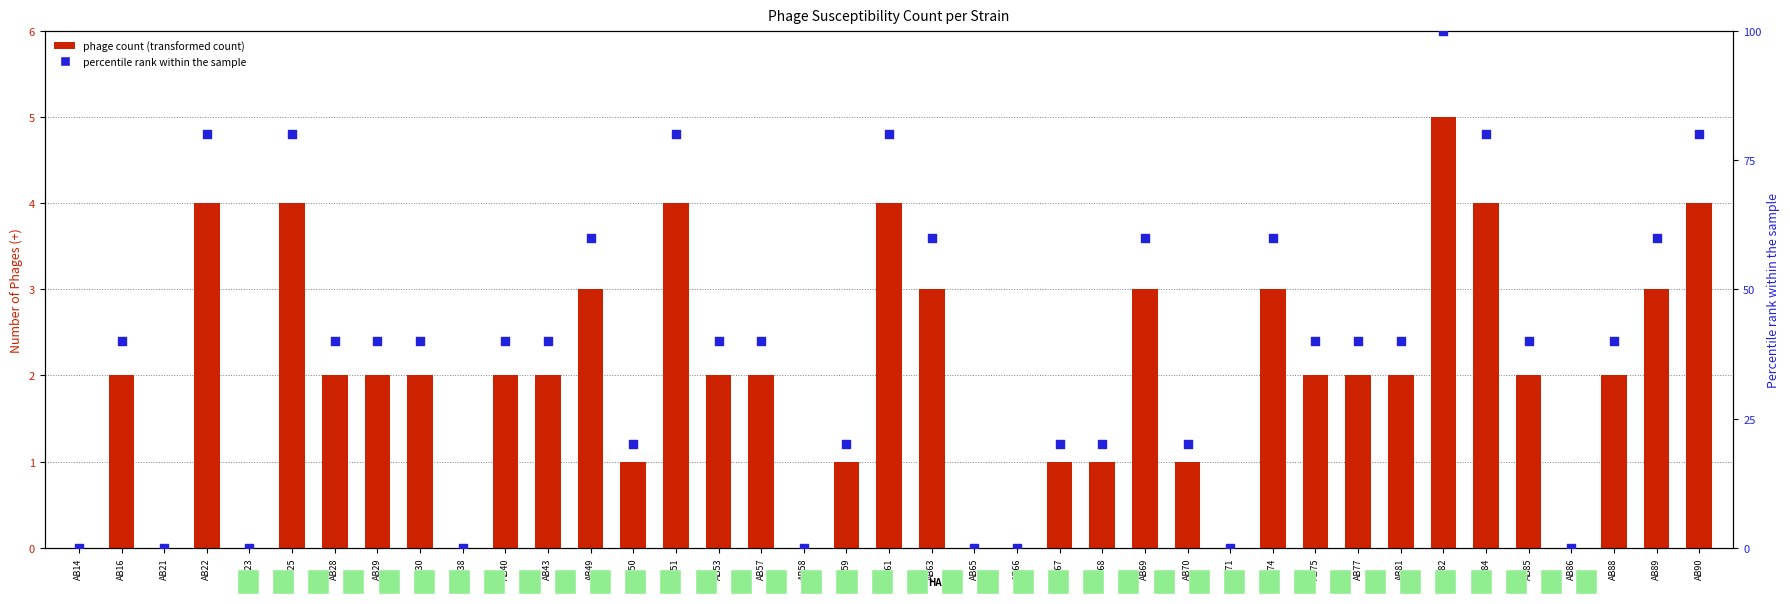

Which series reaches the minimum Y coordinate?

phage count